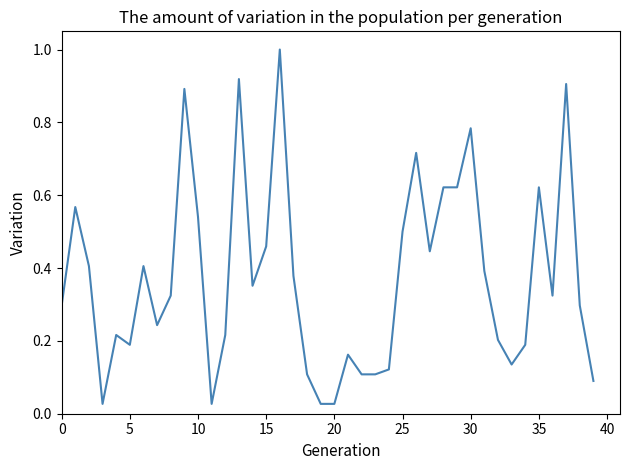

What is the difference between the maximum and minimum values?

1.0